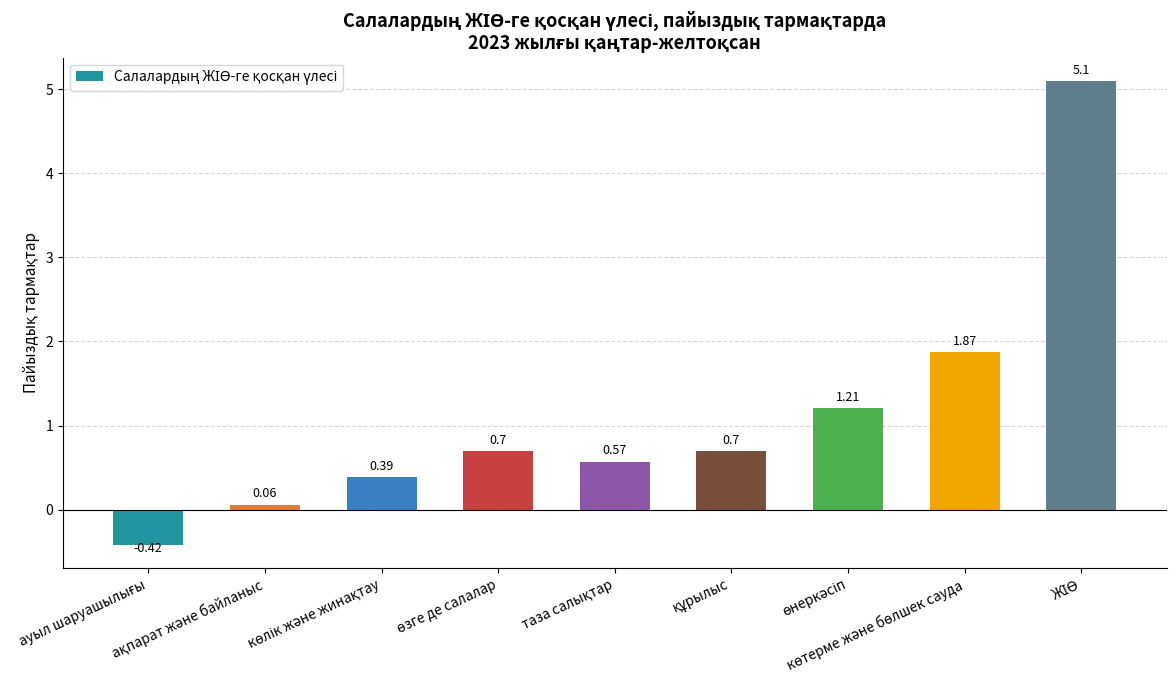

What is the sum of all values?

10.2